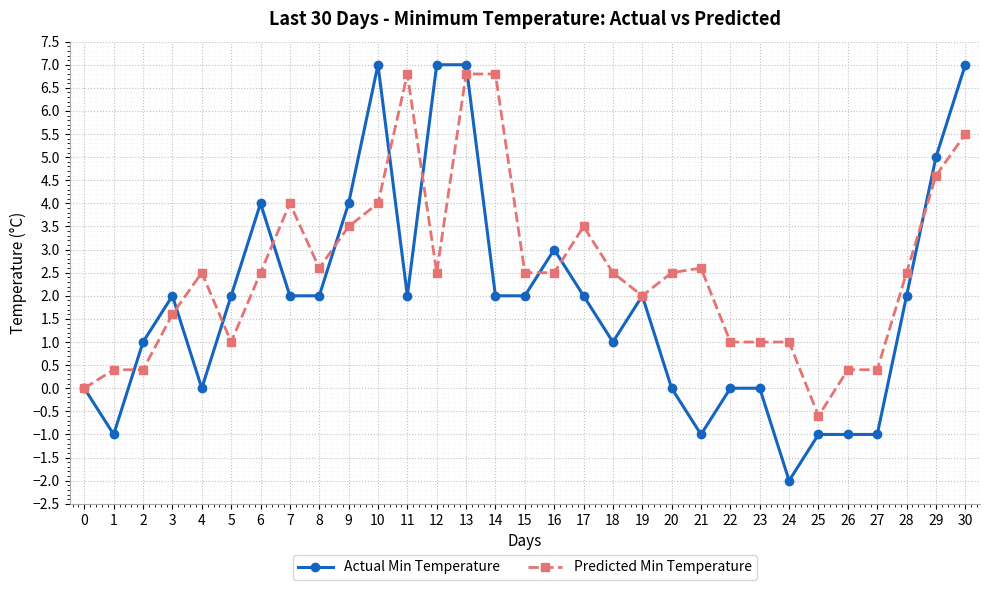

Rank the series at 23 from highest to lowest value.

Predicted Min Temperature, Actual Min Temperature